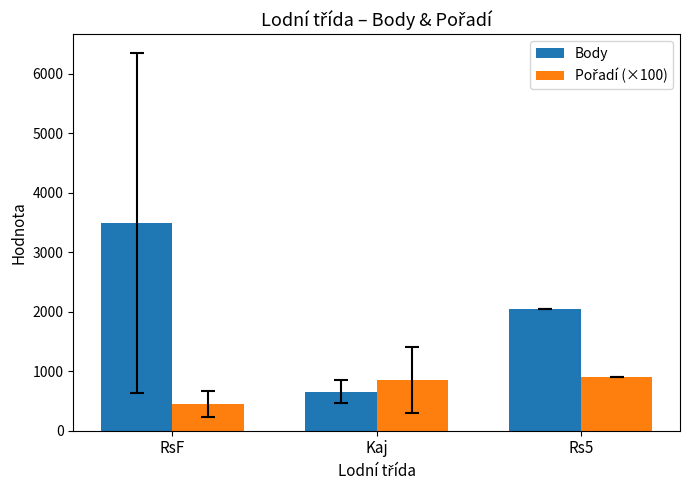

Which category has the highest value in the Body series?

RsF